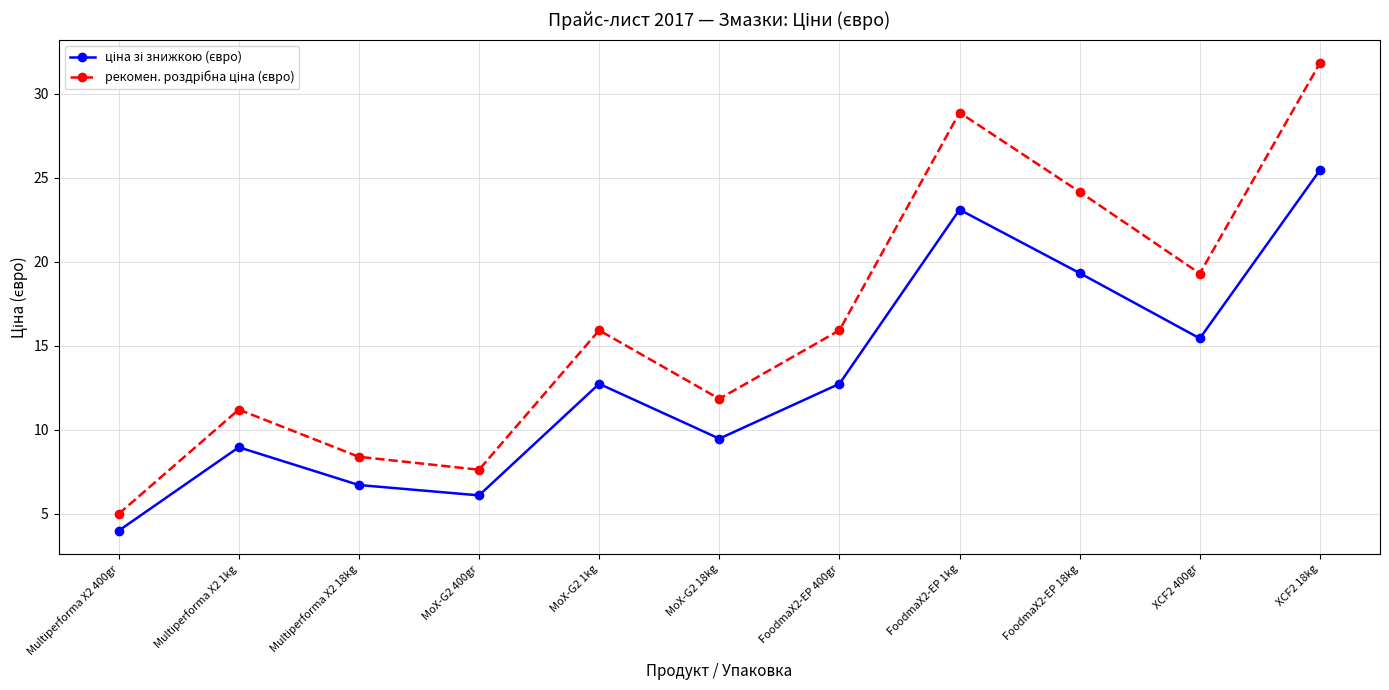

What is the maximum value shown in the chart?

31.8